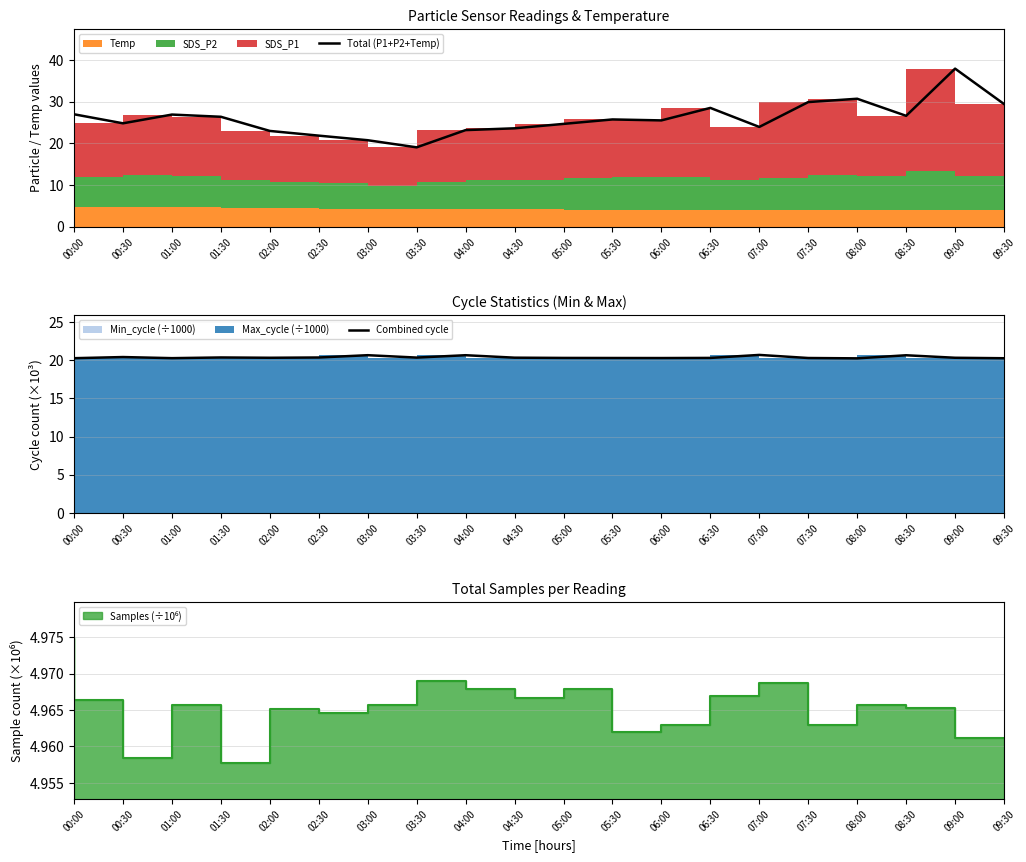

True or false: Total (P1+P2+Temp) has more than 1 interior local peaks.

True